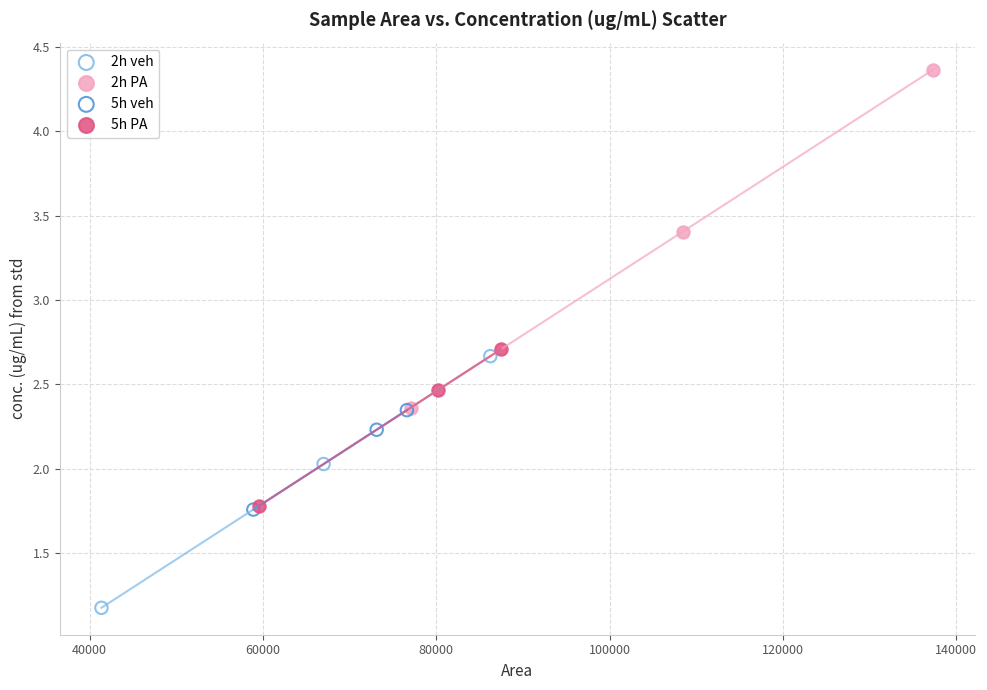

Which series has the widest spread of Y values?

2h PA